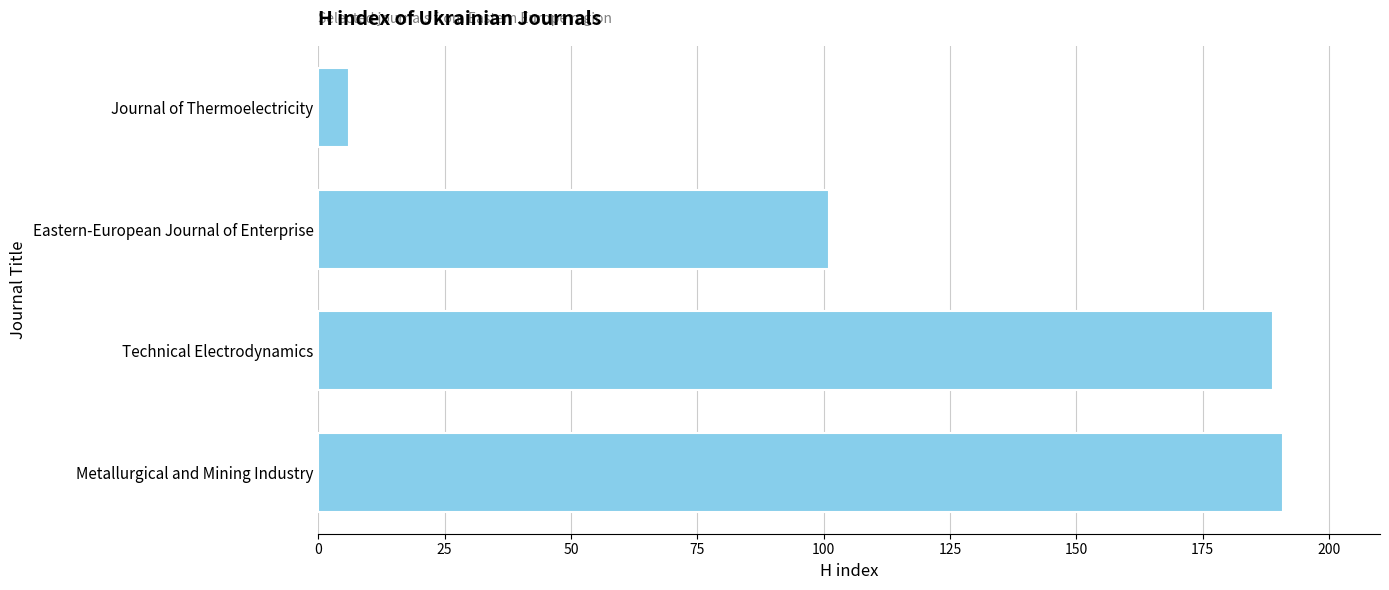

Where is the data nearest to the value 98?

Eastern-European Journal of Enterprise